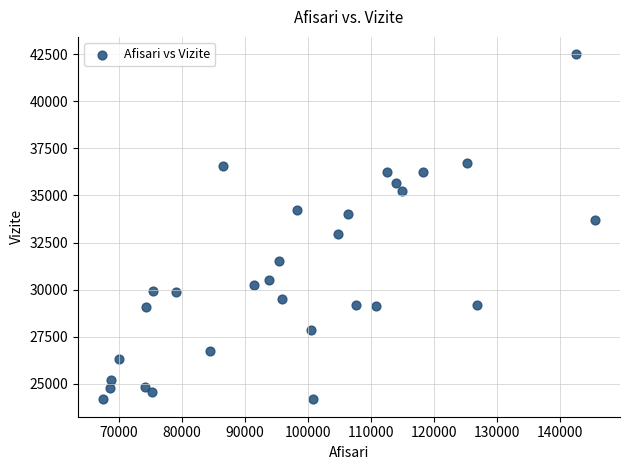

What is the range of Y values (max minus min)?

18323